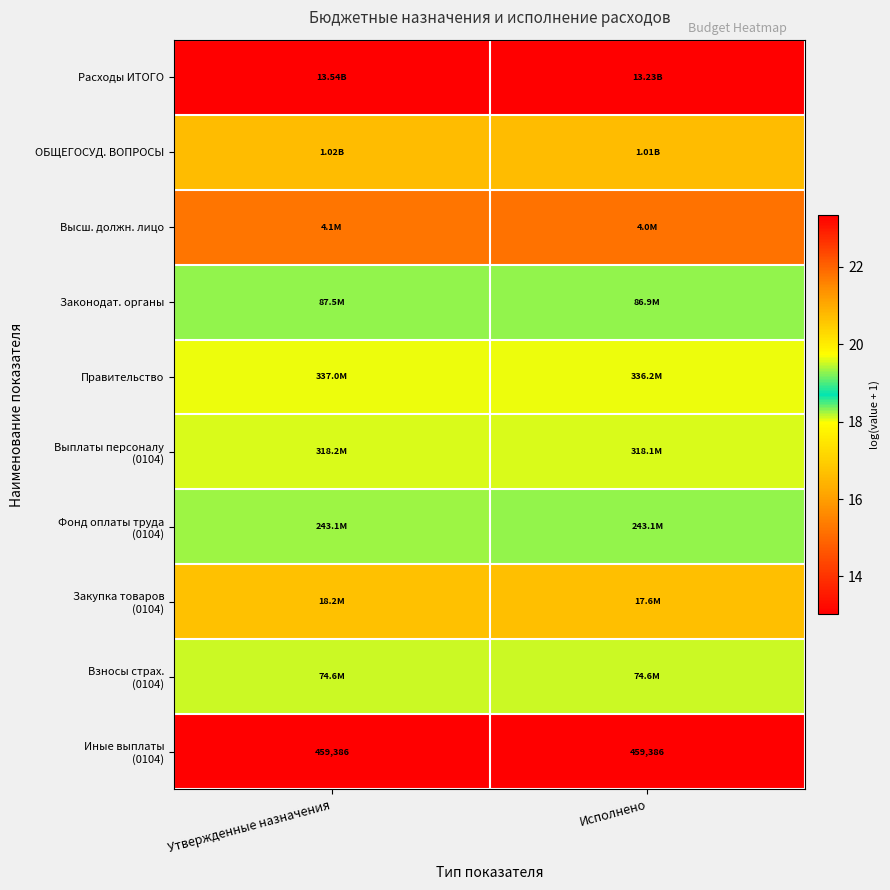

How many ОБЩЕГОСУД. ВОПРОСЫ values are between 20 and 21?

2